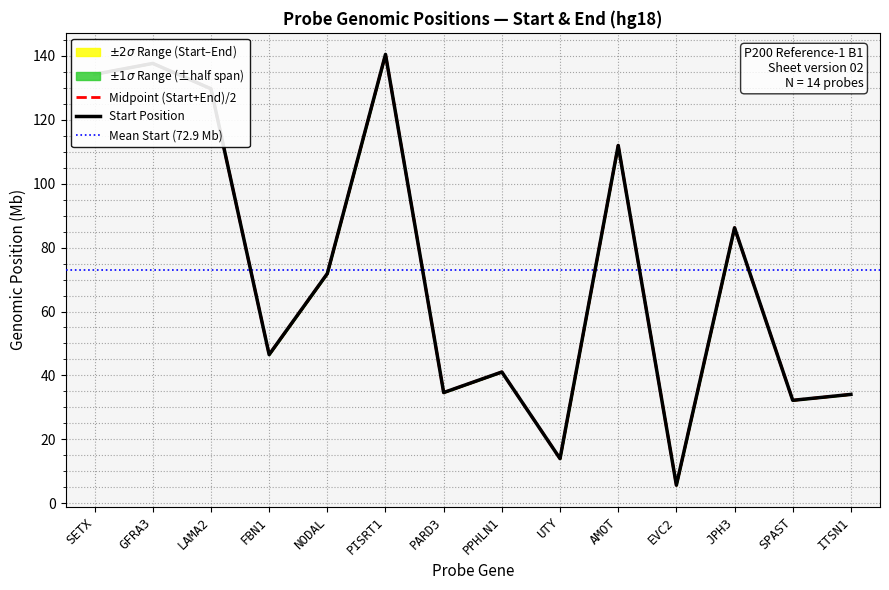

How many data points in Start are above 71?

7